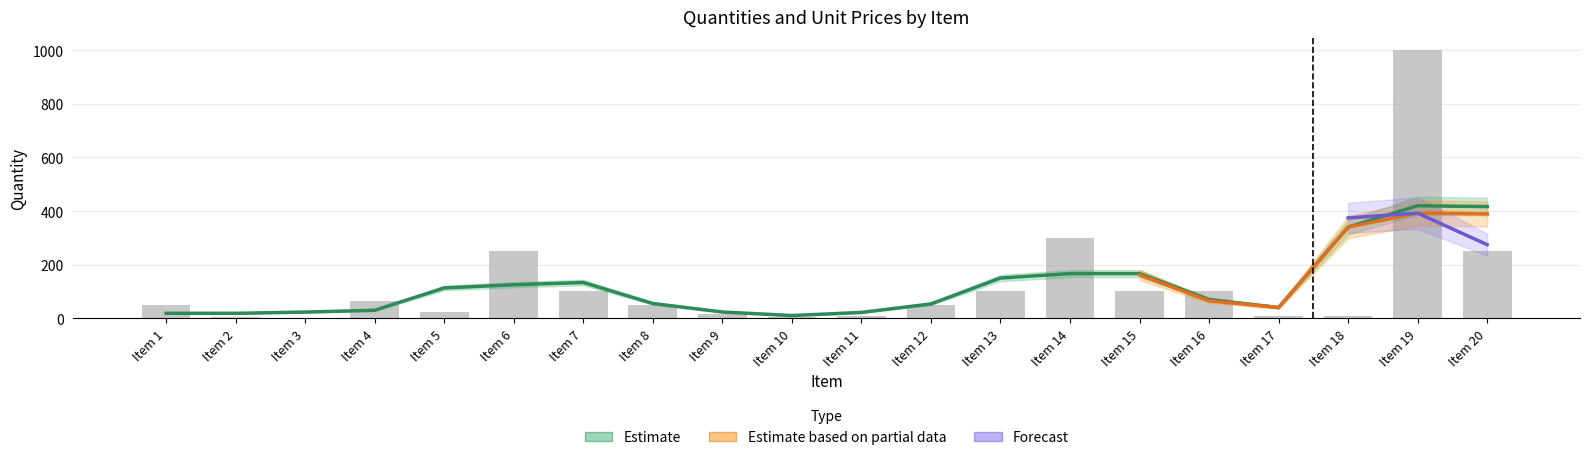

What is the greatest value displayed?

1000.0